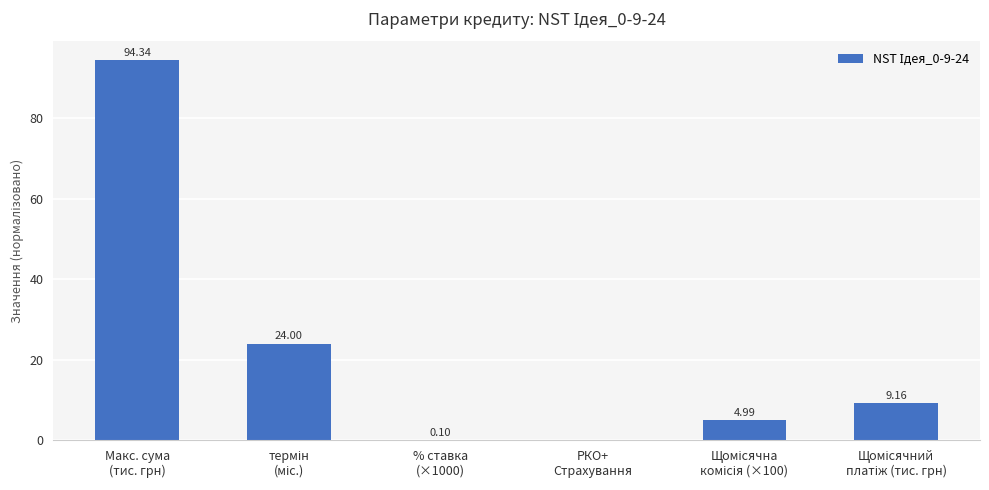

How many categories are shown in the chart?

6